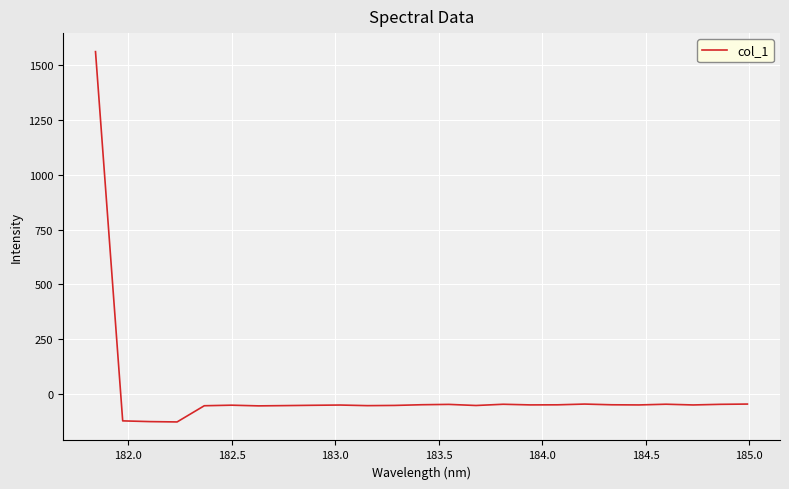

What is the greatest value displayed?

1562.7